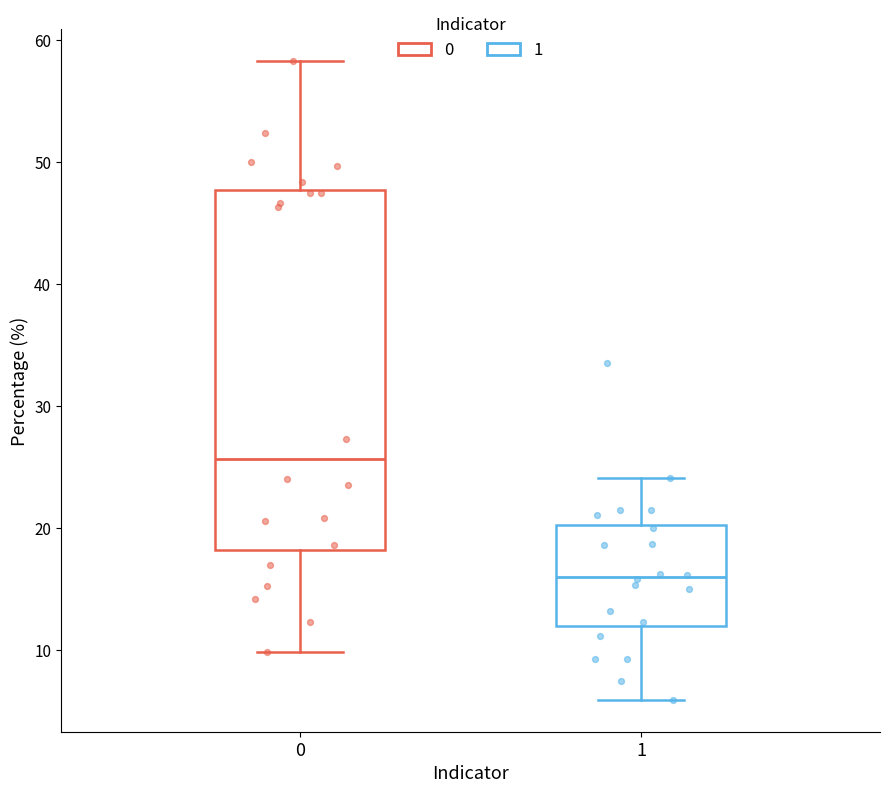

Which box is the tallest, from its lower edge to its upper edge?

0